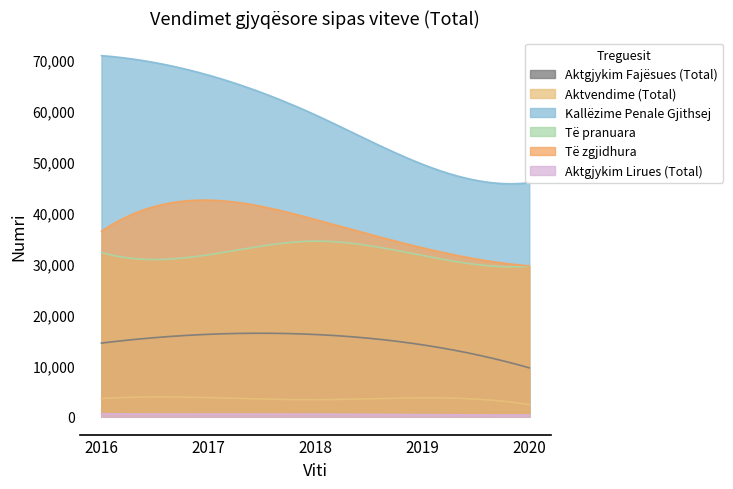

How many lines are shown in the chart?

6